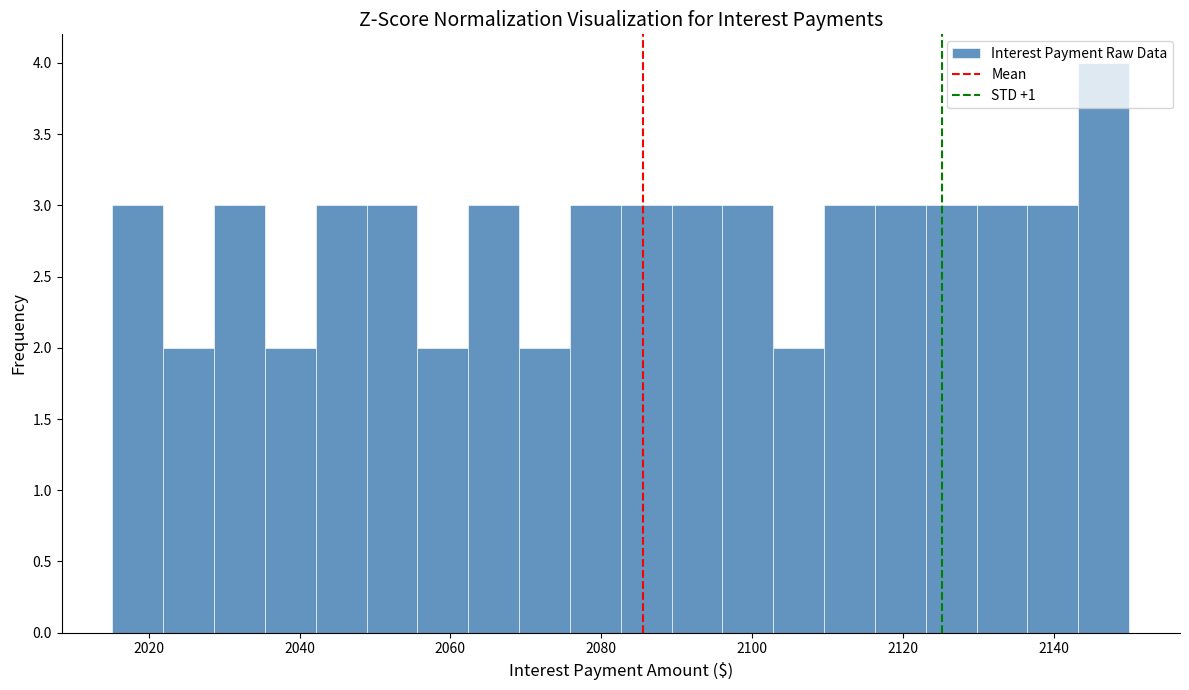

Read against the x-axis, roughly where is the centre of the tallest bar?

2146